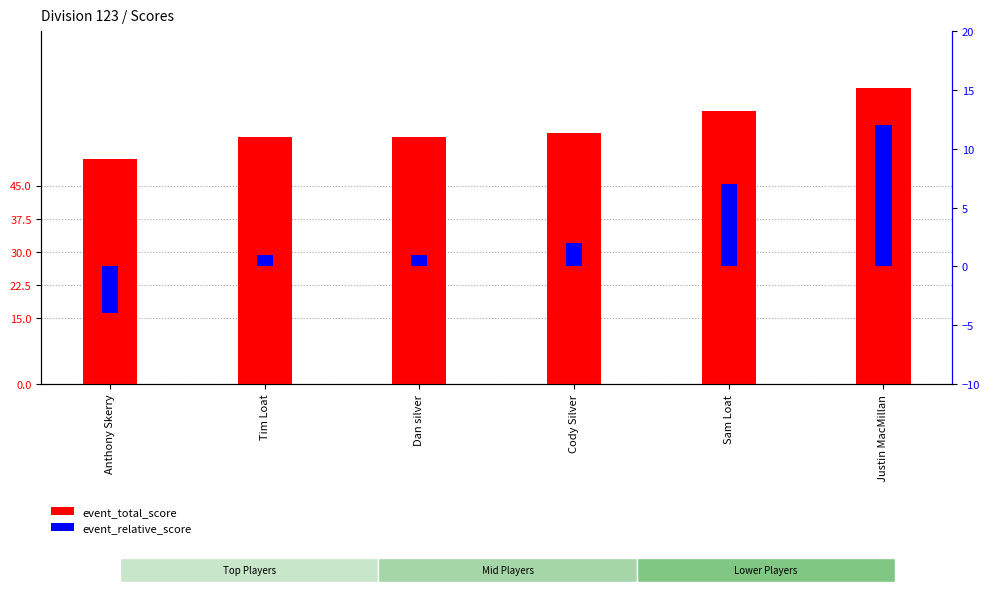

The value of event_total_score at Sam Loat is 62. True or false?

True